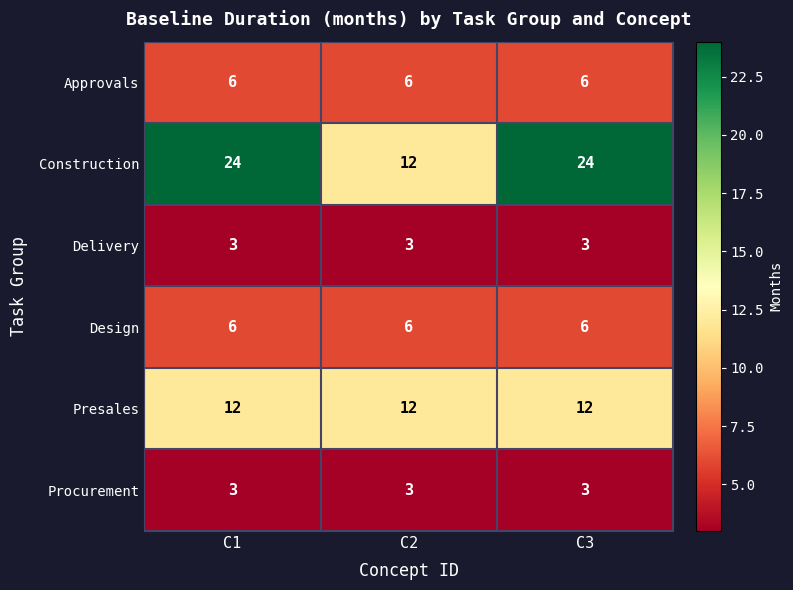

What is the spread (max minus min) of values at C1?

21